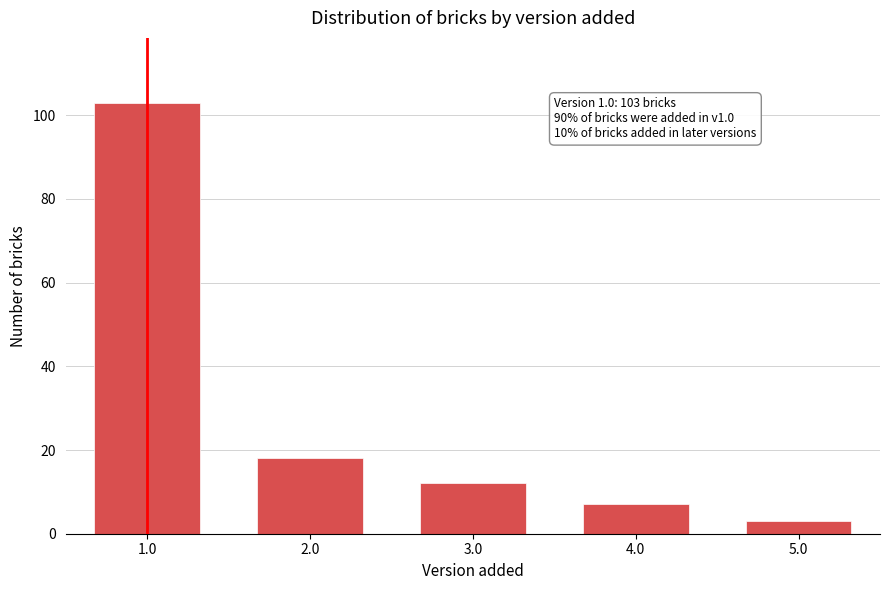

Reading right to left, list all the values displayed in this chart.

5.0=3	4.0=7	3.0=12	2.0=18	1.0=103